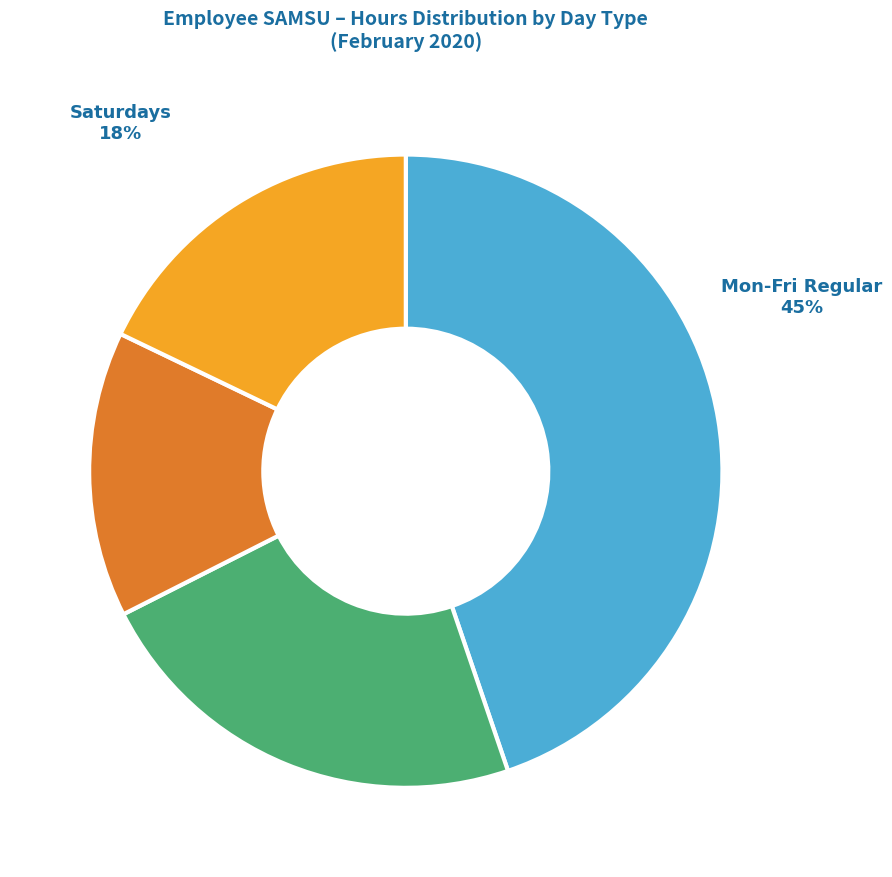

Rank the categories by value from highest to lowest.

Mon-Fri Regular, Extended Days (>13h), Saturdays, Sundays